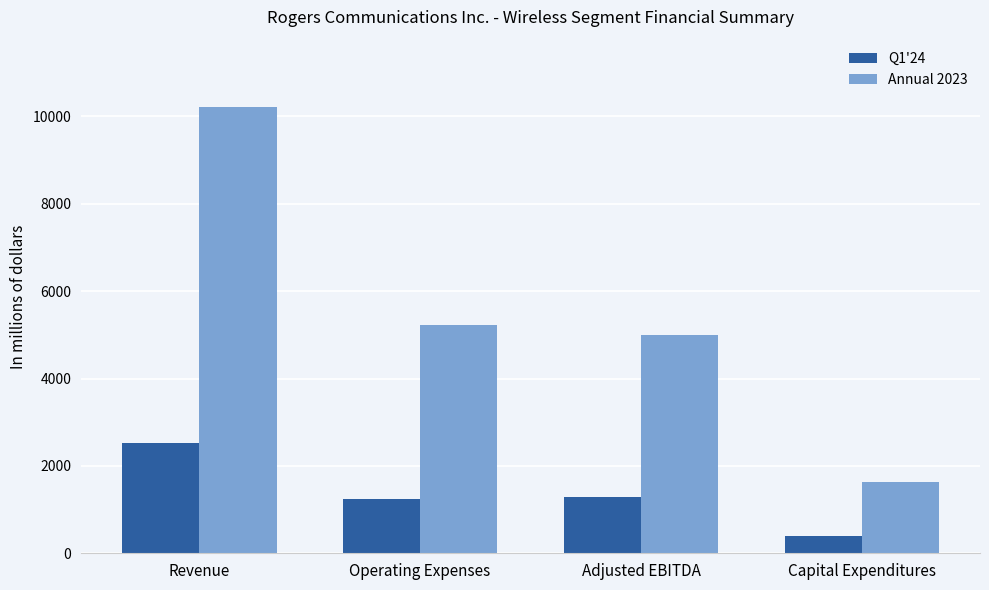

At Adjusted EBITDA, list the series in order from smallest to largest.

Q1'24, Annual 2023